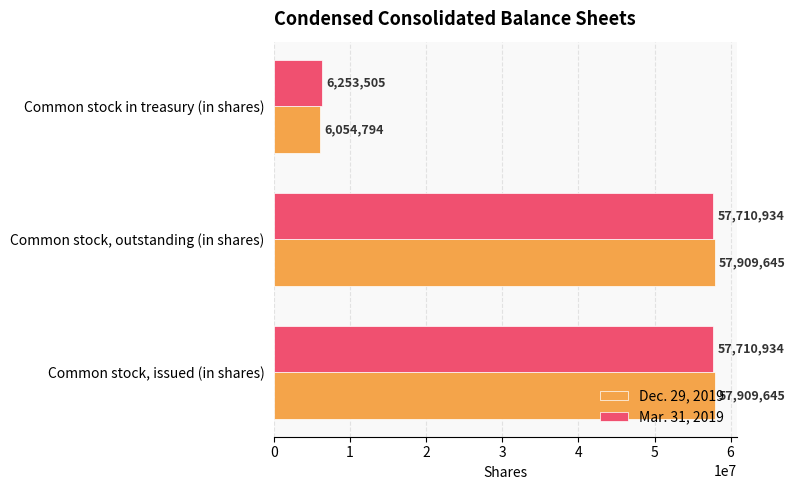

What are all the series names shown in the legend?

Dec. 29, 2019, Mar. 31, 2019